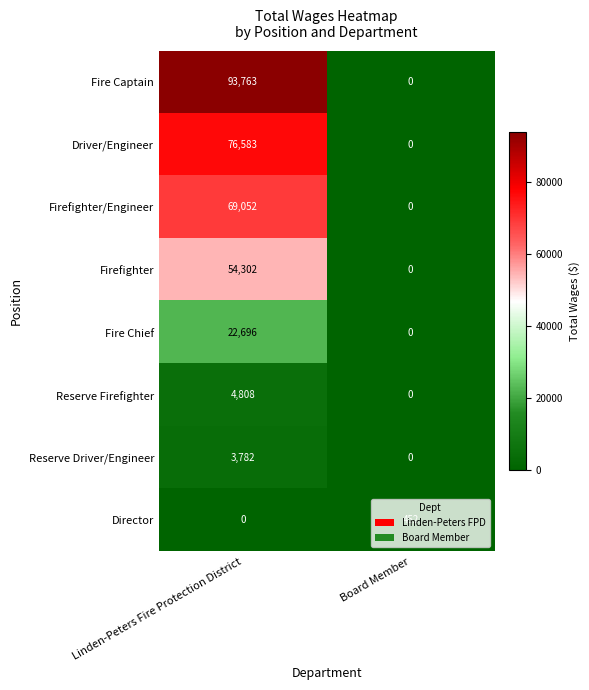

At Linden-Peters Fire Protection District, list the series in order from largest to smallest.

Fire Captain, Driver/Engineer, Firefighter/Engineer, Firefighter, Fire Chief, Reserve Firefighter, Reserve Driver/Engineer, Director